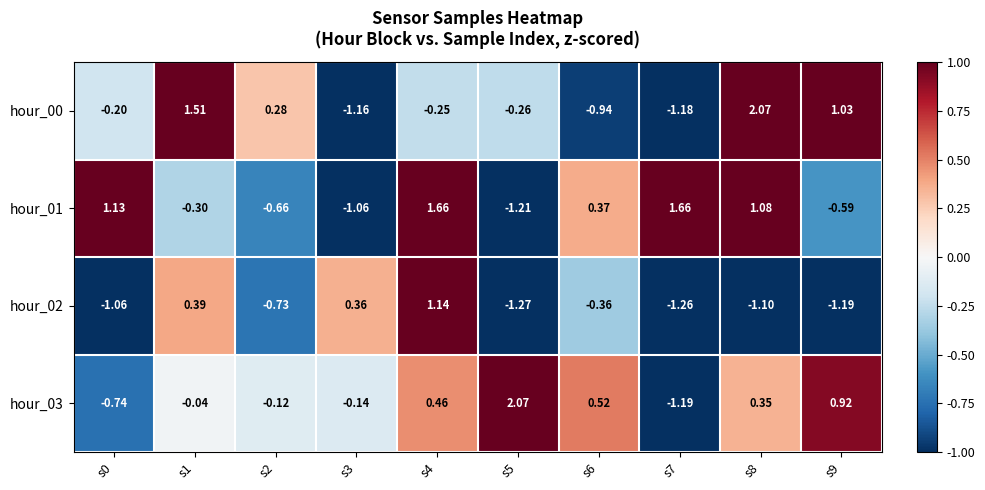

Is the value of hour_03 at s5 greater than the value of hour_02 at s3?

Yes